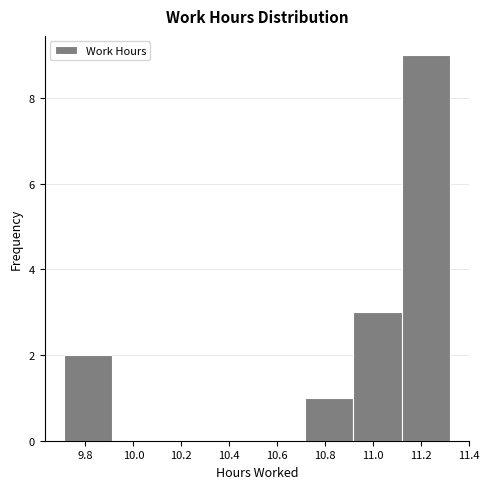

Over which range of the x-axis is the bar tallest?

11.12 to 11.32